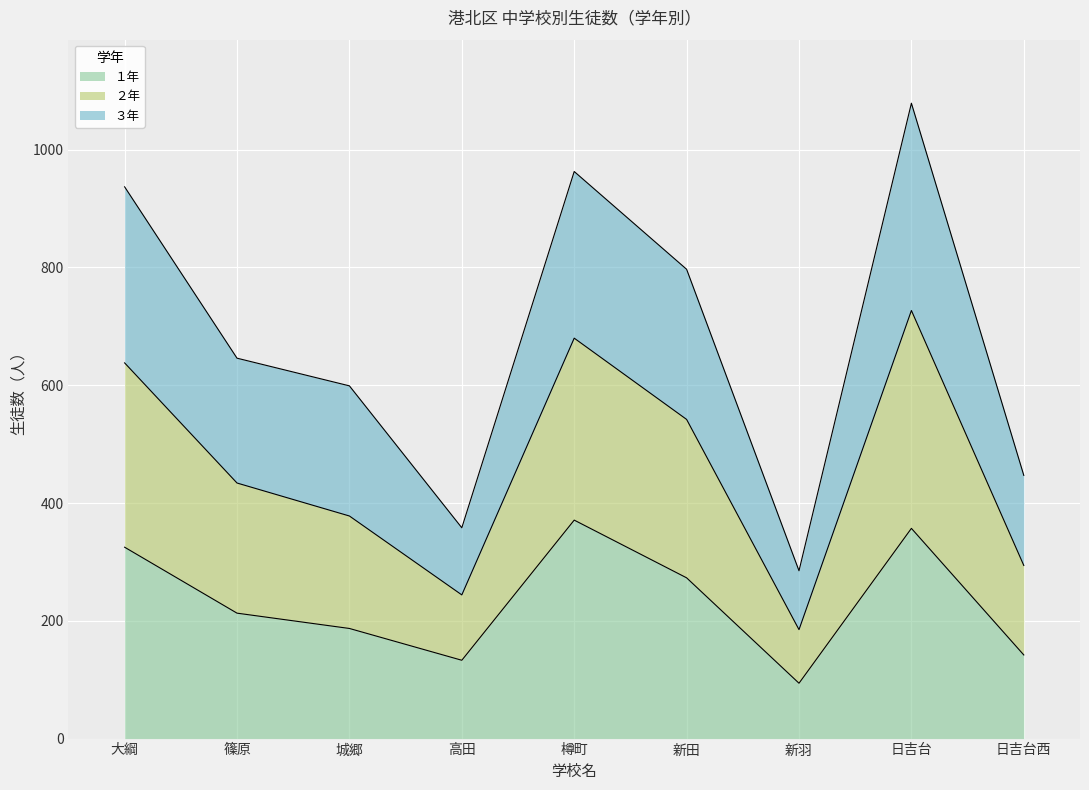

Which series has the largest range (max minus min)?

２年